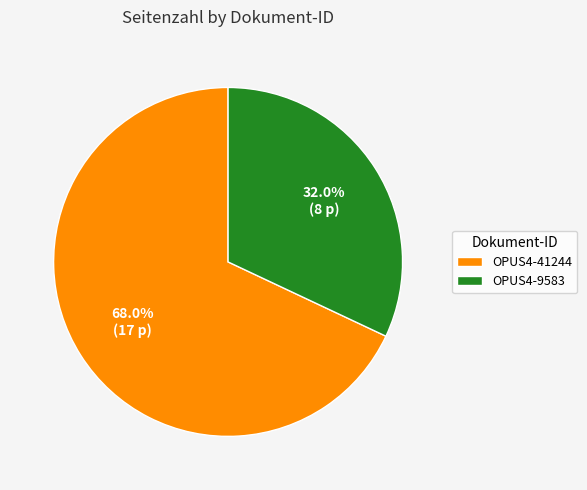

What is the total percentage of OPUS4-41244 and OPUS4-9583?

100.0%